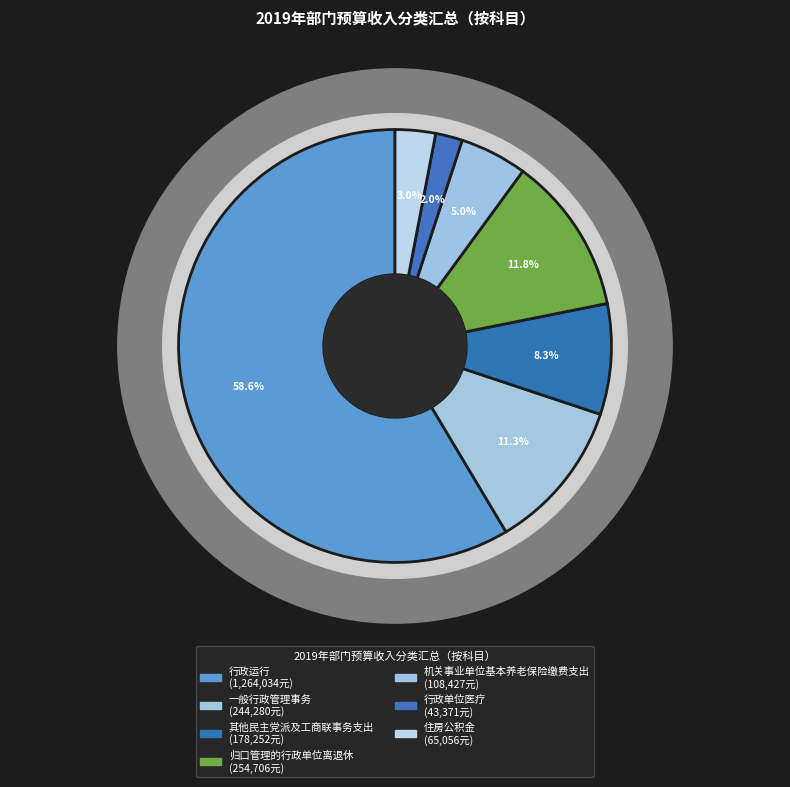

The 机关事业单位基本养老保险缴费支出 slice represents 1% of the pie. True or false?

False